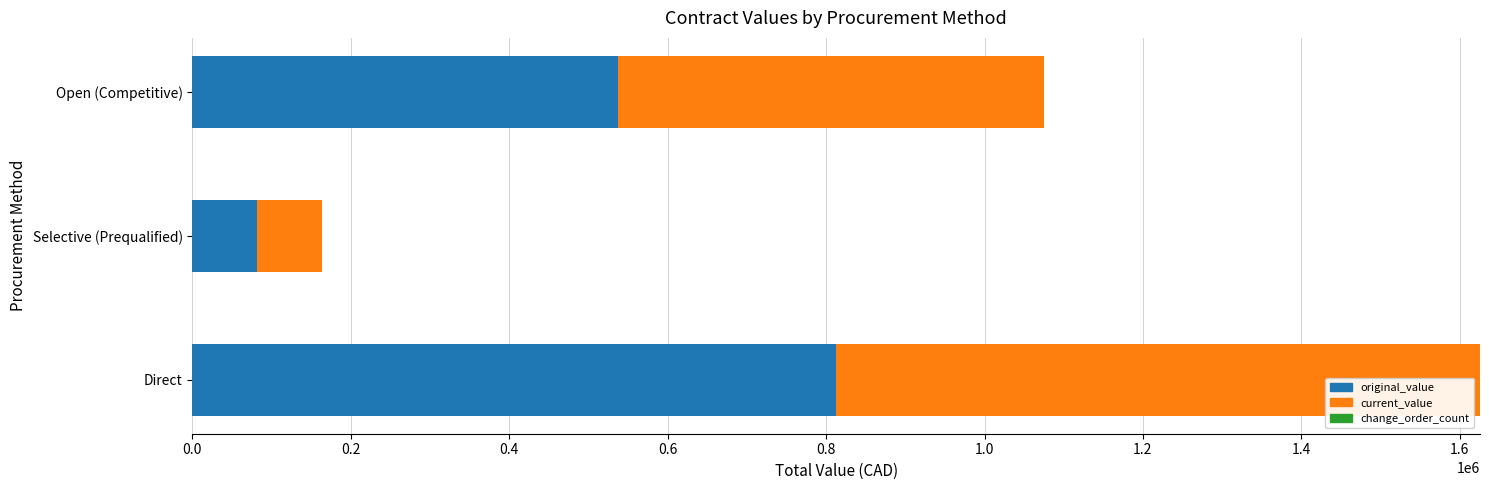

What value does the original_value series have at Selective (Prequalified)?

81528.8